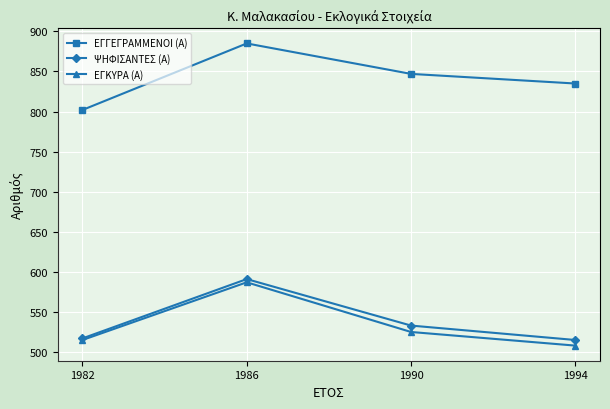

How many values in the ΕΓΓΕΓΡΑΜΜΕΝΟΙ (Α) series are below 847?

2